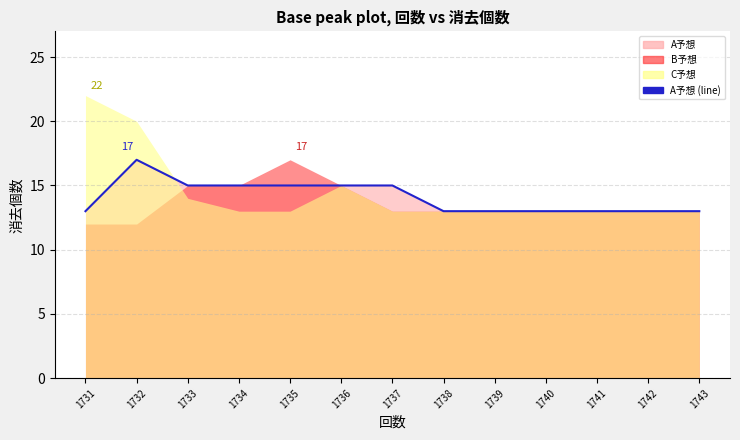

Between 1733 and 1736, which is larger?

1733